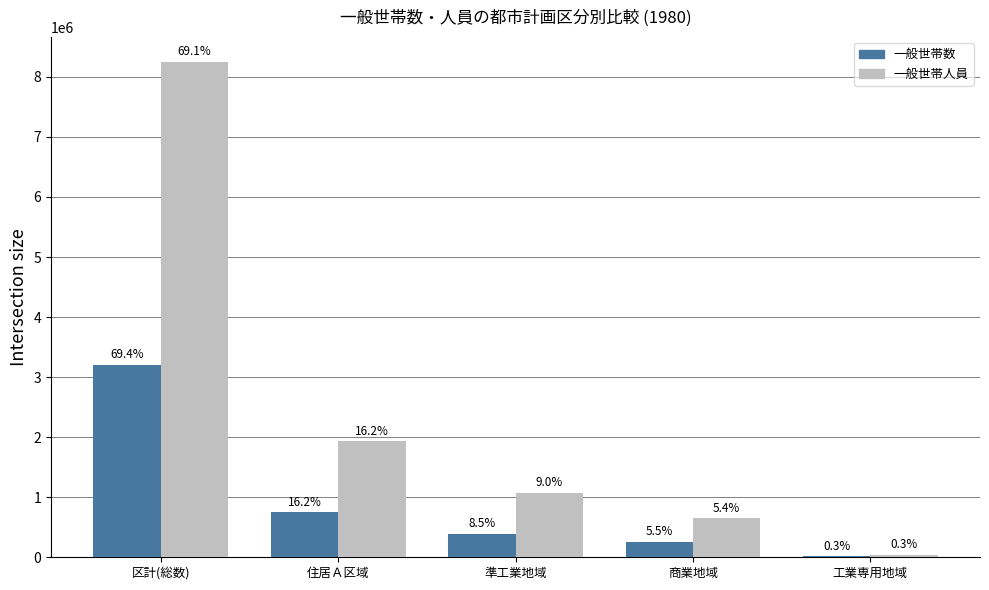

What is the minimum value for 一般世帯数?

14954